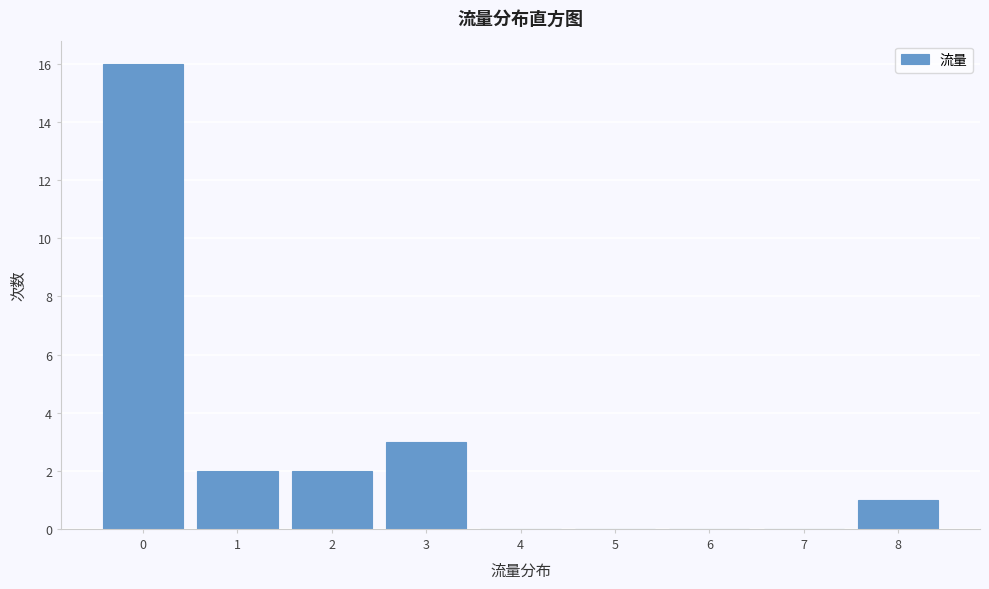

What is the height of the bar covering 0.5 to 1.5 on the x-axis? The values are not printed on the chart, so give them approximately, as read against the axis.

2